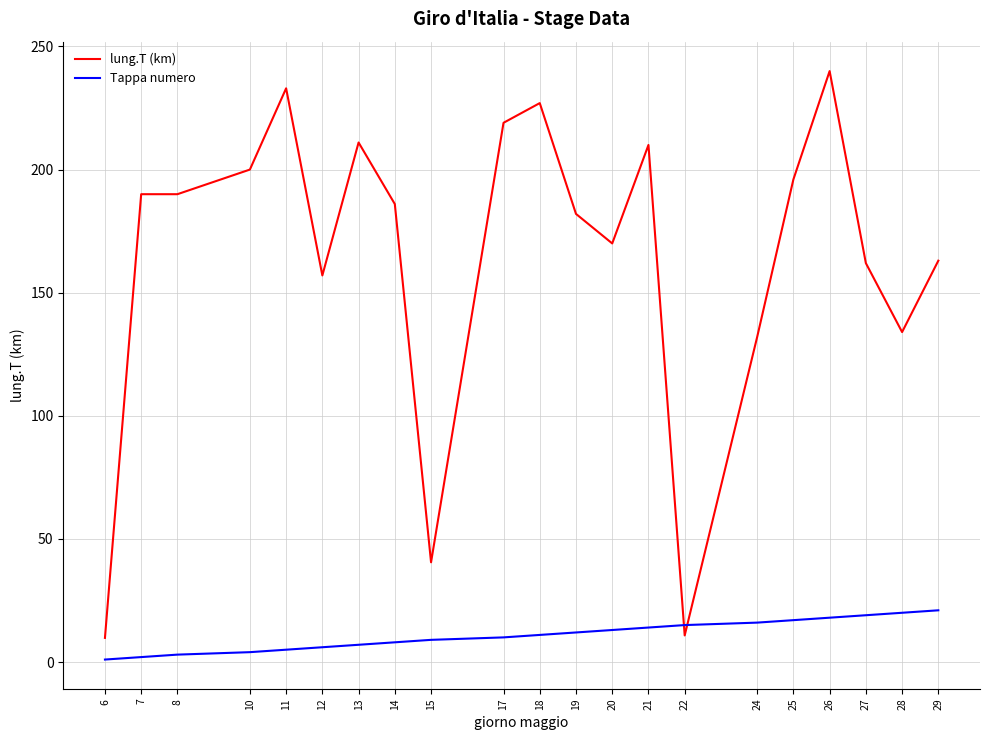

What is the difference between the highest and lowest values at 7?

188.0